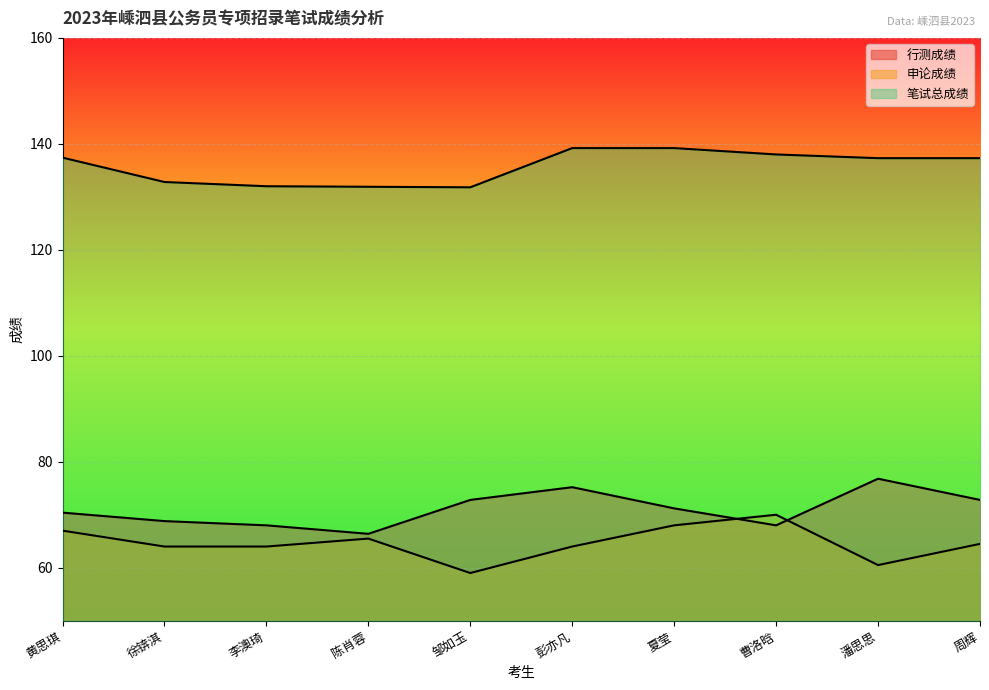

What position from the right is 曹洛晗?

3